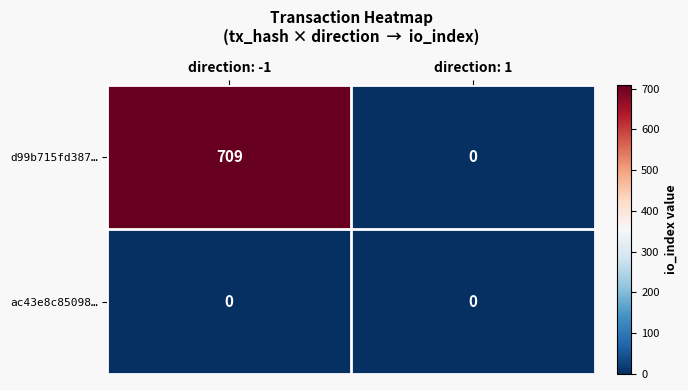

Reading right to left, extract all data points from this chart.

d99b715fd387…: direction: 1=0	direction: -1=709
ac43e8c85098…: direction: 1=0	direction: -1=0